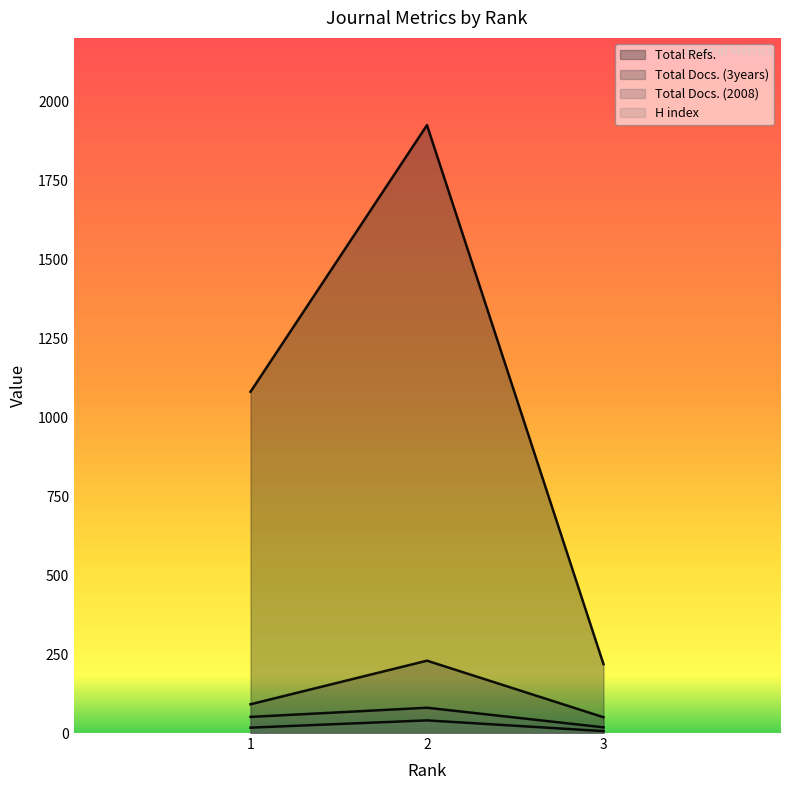

Reading left to right, extract all data points from this chart.

H index: 17	40	6
Total Docs. (2008): 51	80	18
Total Docs. (3years): 91	229	50
Total Refs.: 1080	1924	218